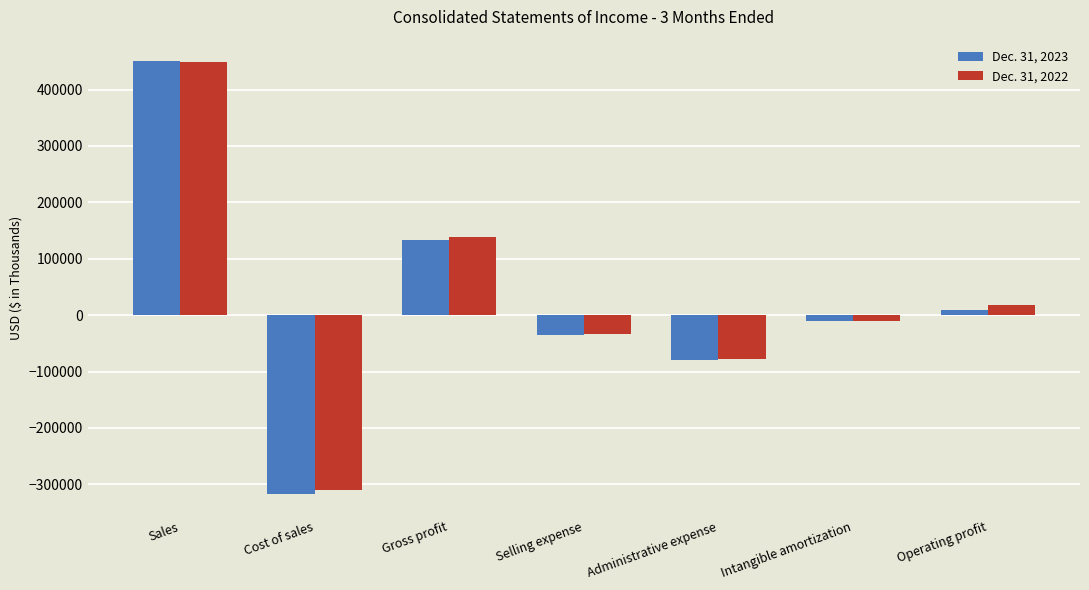

How many values in the Dec. 31, 2022 series exceed -10342?

3